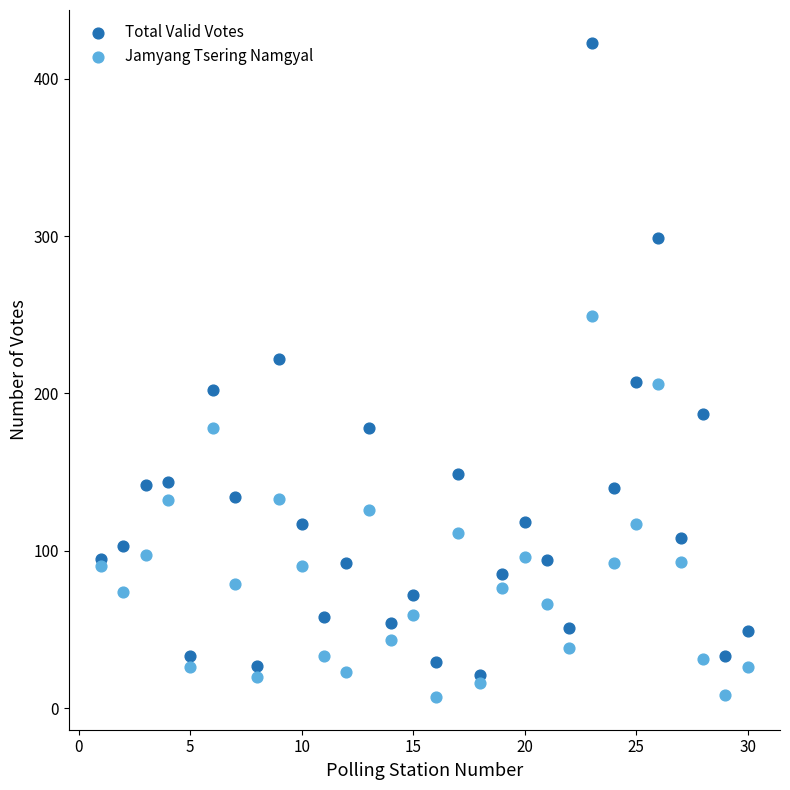

Which series reaches the minimum Y coordinate?

Jamyang Tsering Namgyal